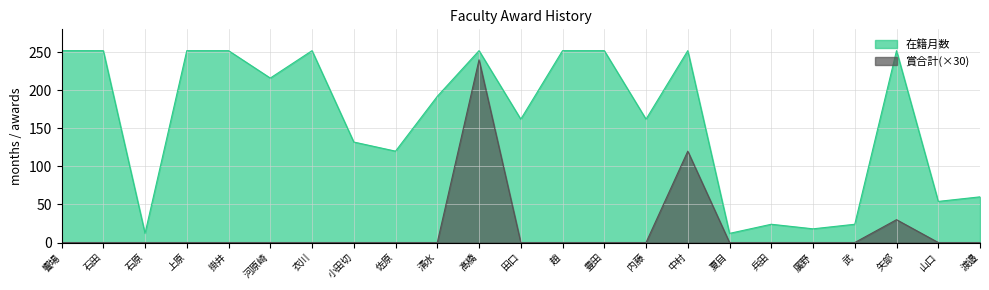

Where is 賞合計 nearest to the value 120?

中村